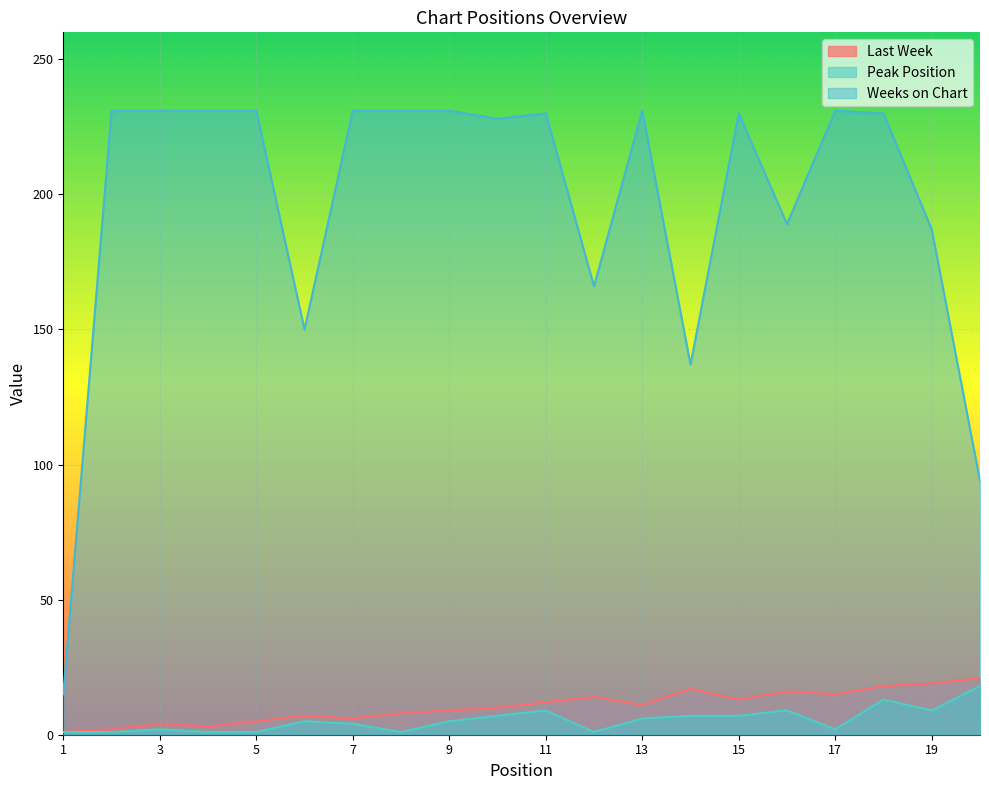

What is the minimum value for Last Week?

1